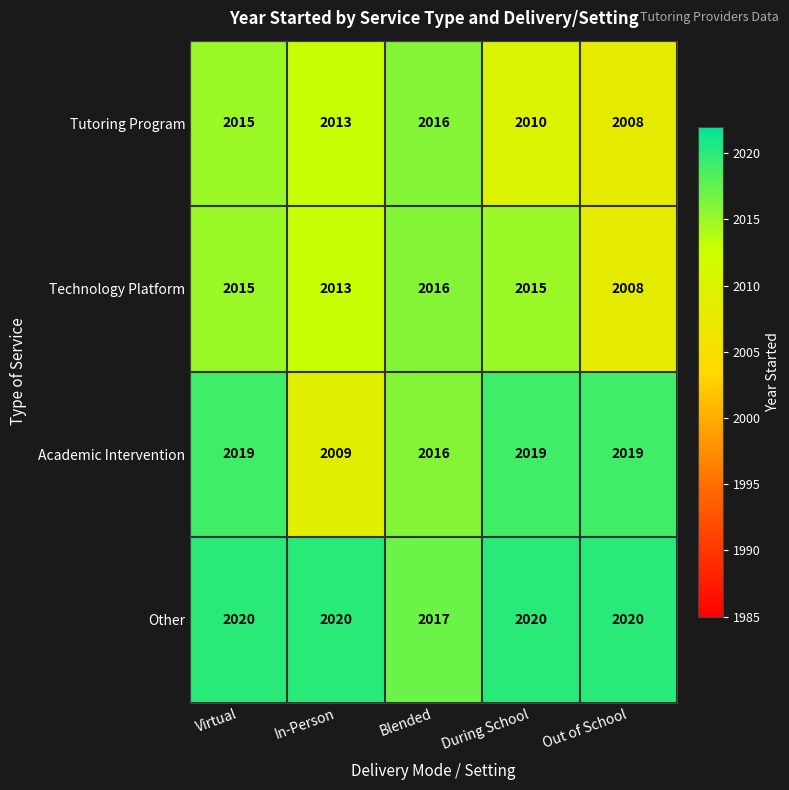

Count the Other values in the range 2020 to 2021.

4